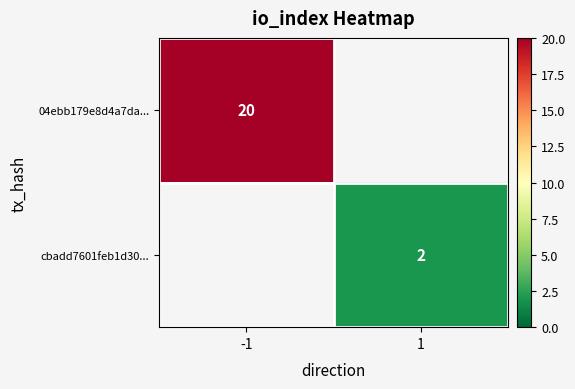

Count the number of categories in the chart.

2